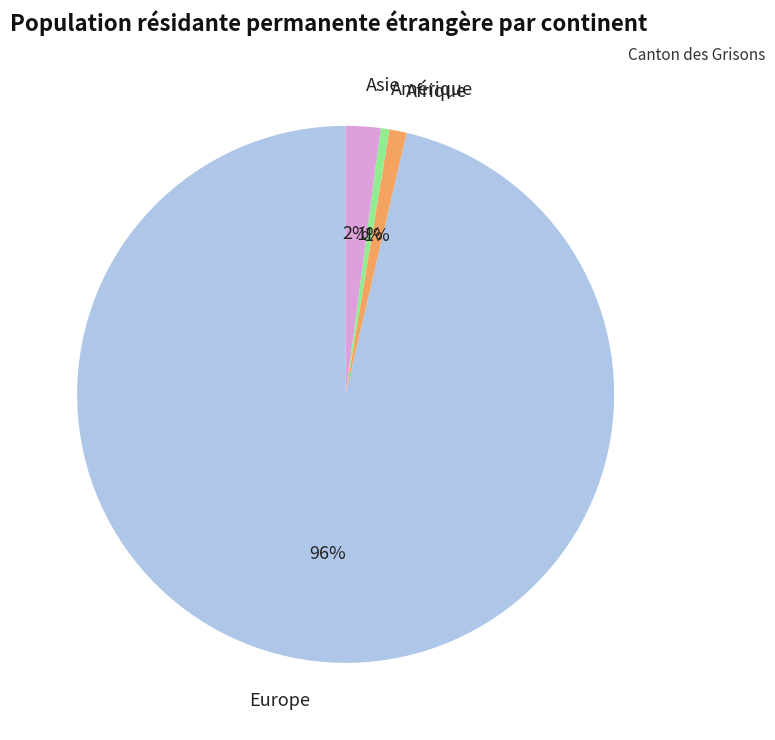

To the nearest percent, what is the average slice percentage?

25%